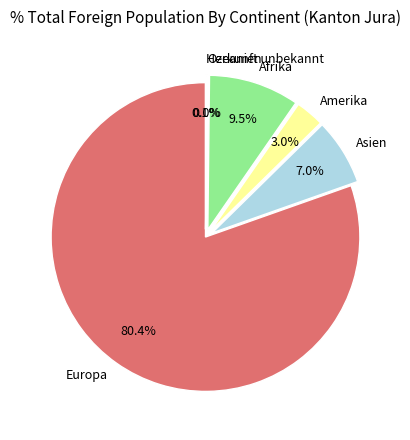

Is it true that Asien is 17% of the pie?

False